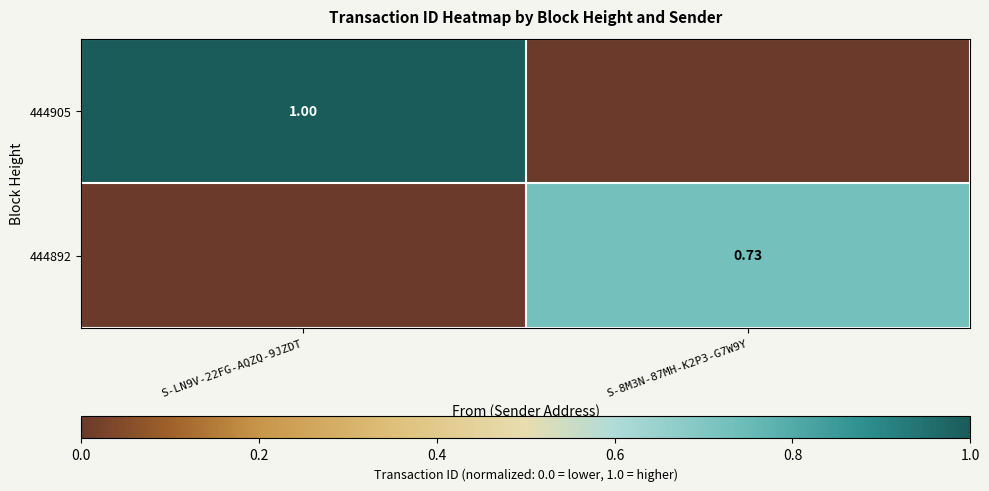

Is the value of 444905 at S-LN9V-22FG-AQZQ-9JZDT greater than the value of 444892 at S-8M3N-87MH-K2P3-G7W9Y?

Yes